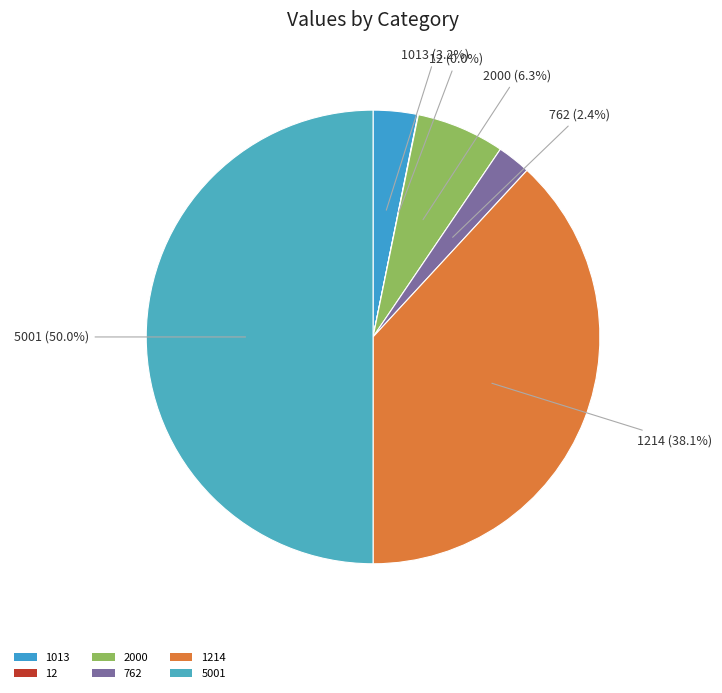

Which slice is the largest?

5001